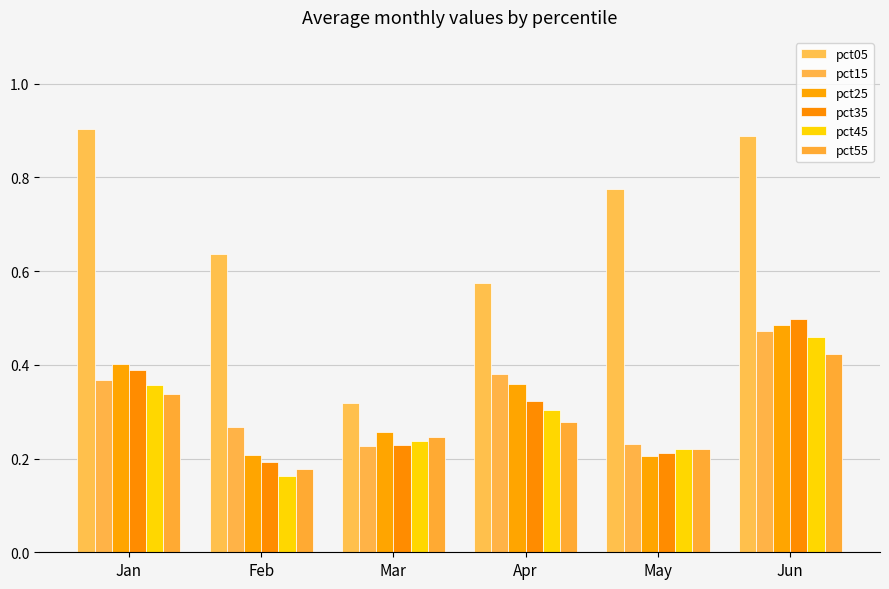

Between Feb and Apr, which series saw the biggest shift?

pct25